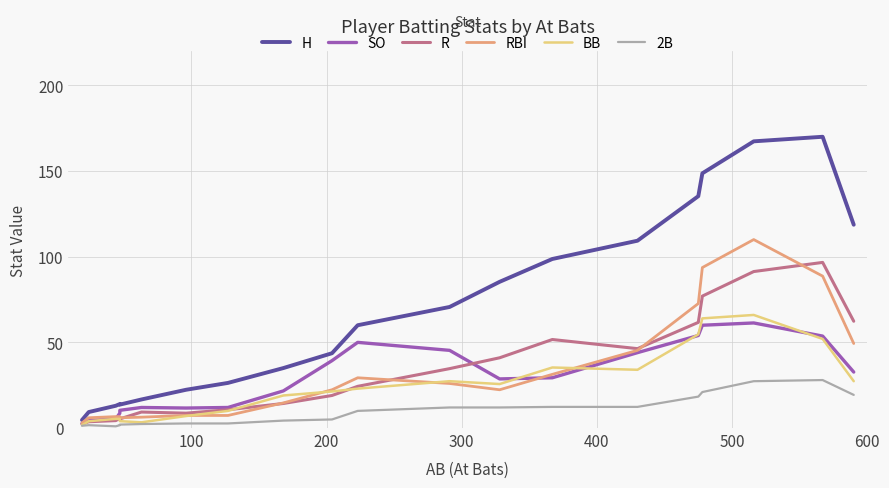

What is the value of the 2B point at the 15th from the left?

12.3